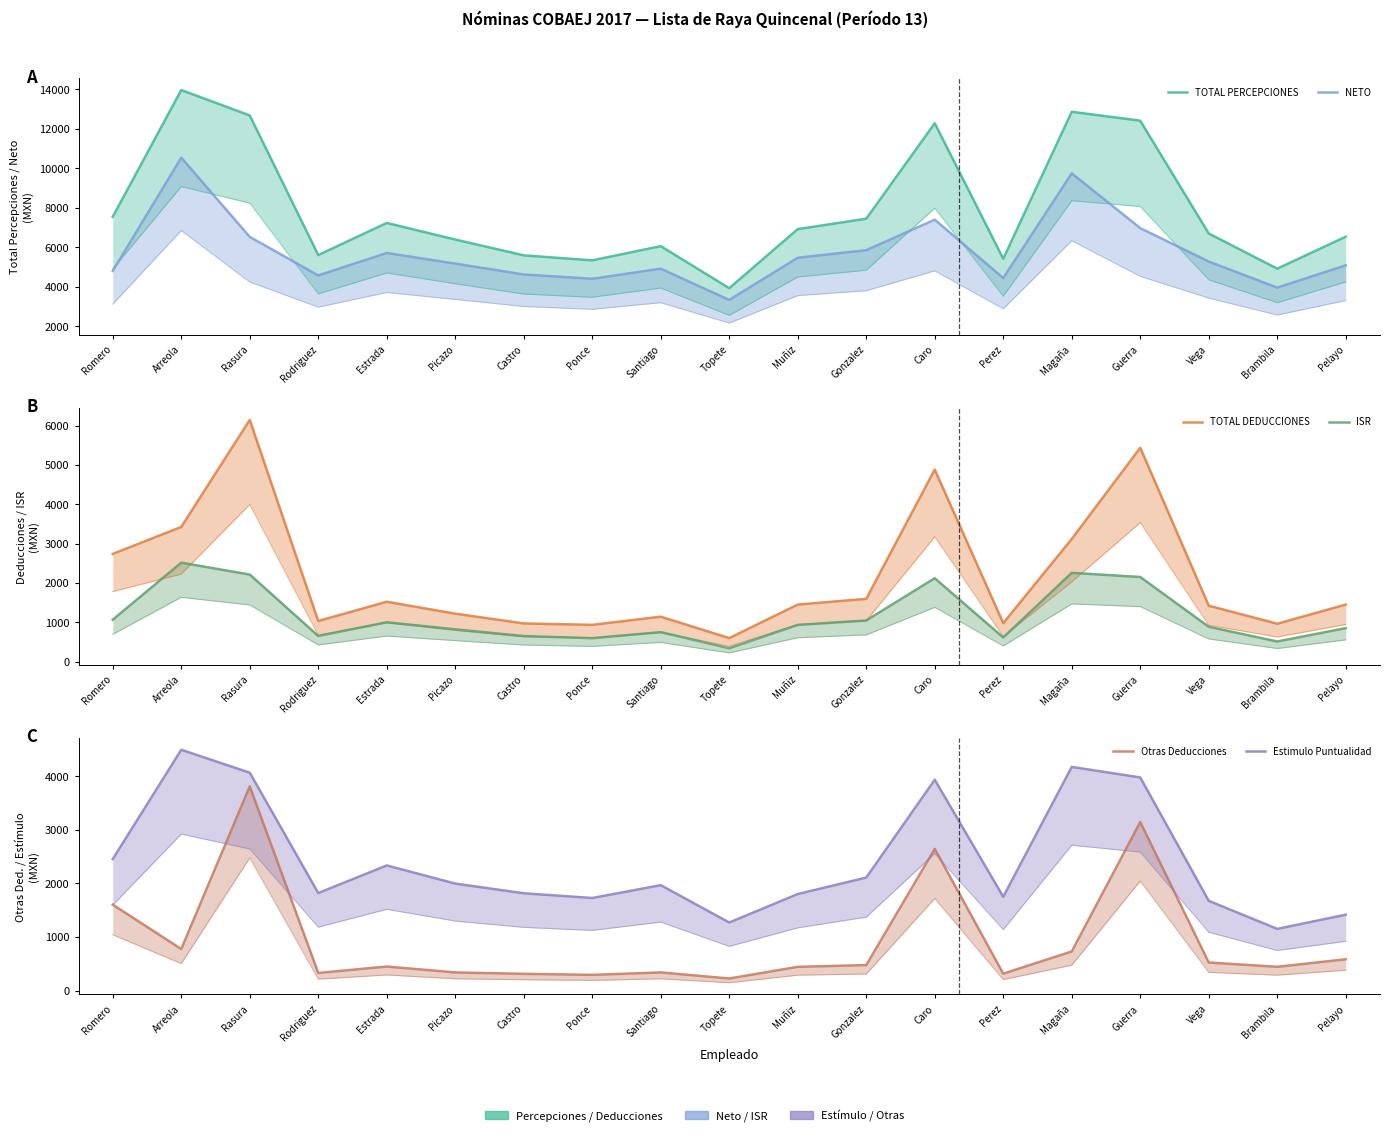

Reading left to right, what are all the values shown in this chart?

TOTAL PERCEPCIONES: 7540.9	13954.0	12669.5	5603.5	7230.5	6391.2	5590.5	5337.6	6056.4	3929.0	6917.3	7444.4	12275.0	5418.0	12854.0	12403.9	6696.2	4917.3	6533.7
NETO: 4804.6	10532.4	6526.0	4573.8	5711.0	5174.8	4622.6	4405.6	4916.8	3333.8	5470.2	5851.2	7394.4	4442.8	9738.4	6968.4	5277.0	3957.0	5085.8
TOTAL DEDUCCIONES: 2736.3	3421.6	6143.5	1029.7	1519.5	1216.4	967.9	932.0	1139.6	595.2	1447.1	1593.2	4880.6	975.2	3115.6	5435.5	1419.2	960.3	1447.9
ISR: 1063.5	2513.3	2211.2	649.6	997.2	817.9	646.9	592.9	746.4	337.7	930.3	1042.9	2118.4	610.0	2254.6	2148.8	883.1	508.7	848.3
Otras Deducciones: 1604.3	776.0	3813.0	329.1	449.7	339.1	313.0	293.8	339.1	226.0	443.4	476.8	2645.5	316.4	730.4	3147.0	524.5	443.8	585.1
Estimulo Puntualidad: 2455.4	4496.2	4068.0	1821.2	2336.4	1997.8	1816.9	1728.7	1968.3	1270.8	1802.7	2109.9	3936.5	1751.7	4175.9	3979.5	1676.2	1152.2	1417.1